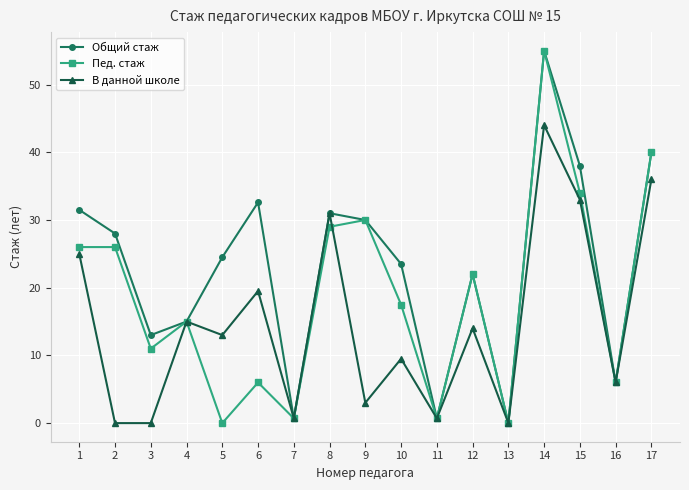

Reading right to left, what are all the values shown in this chart?

Общий стаж: 17=40.0	16=6.0	15=38.0	14=55.0	13=0.0	12=22.0	11=0.7	10=23.5	9=30.0	8=31.0	7=0.7	6=32.6	5=24.5	4=15.0	3=13.0	2=28.0	1=31.5
Пед. стаж: 17=40.0	16=6.0	15=34.0	14=55.0	13=0.0	12=22.0	11=0.7	10=17.5	9=30.0	8=29.0	7=0.7	6=6.0	5=0.0	4=15.0	3=11.0	2=26.0	1=26.0
В данной школе: 17=36.0	16=6.0	15=33.0	14=44.0	13=0.0	12=14.0	11=0.7	10=9.5	9=3.0	8=31.0	7=0.7	6=19.5	5=13.0	4=15.0	3=0.0	2=0.0	1=25.0